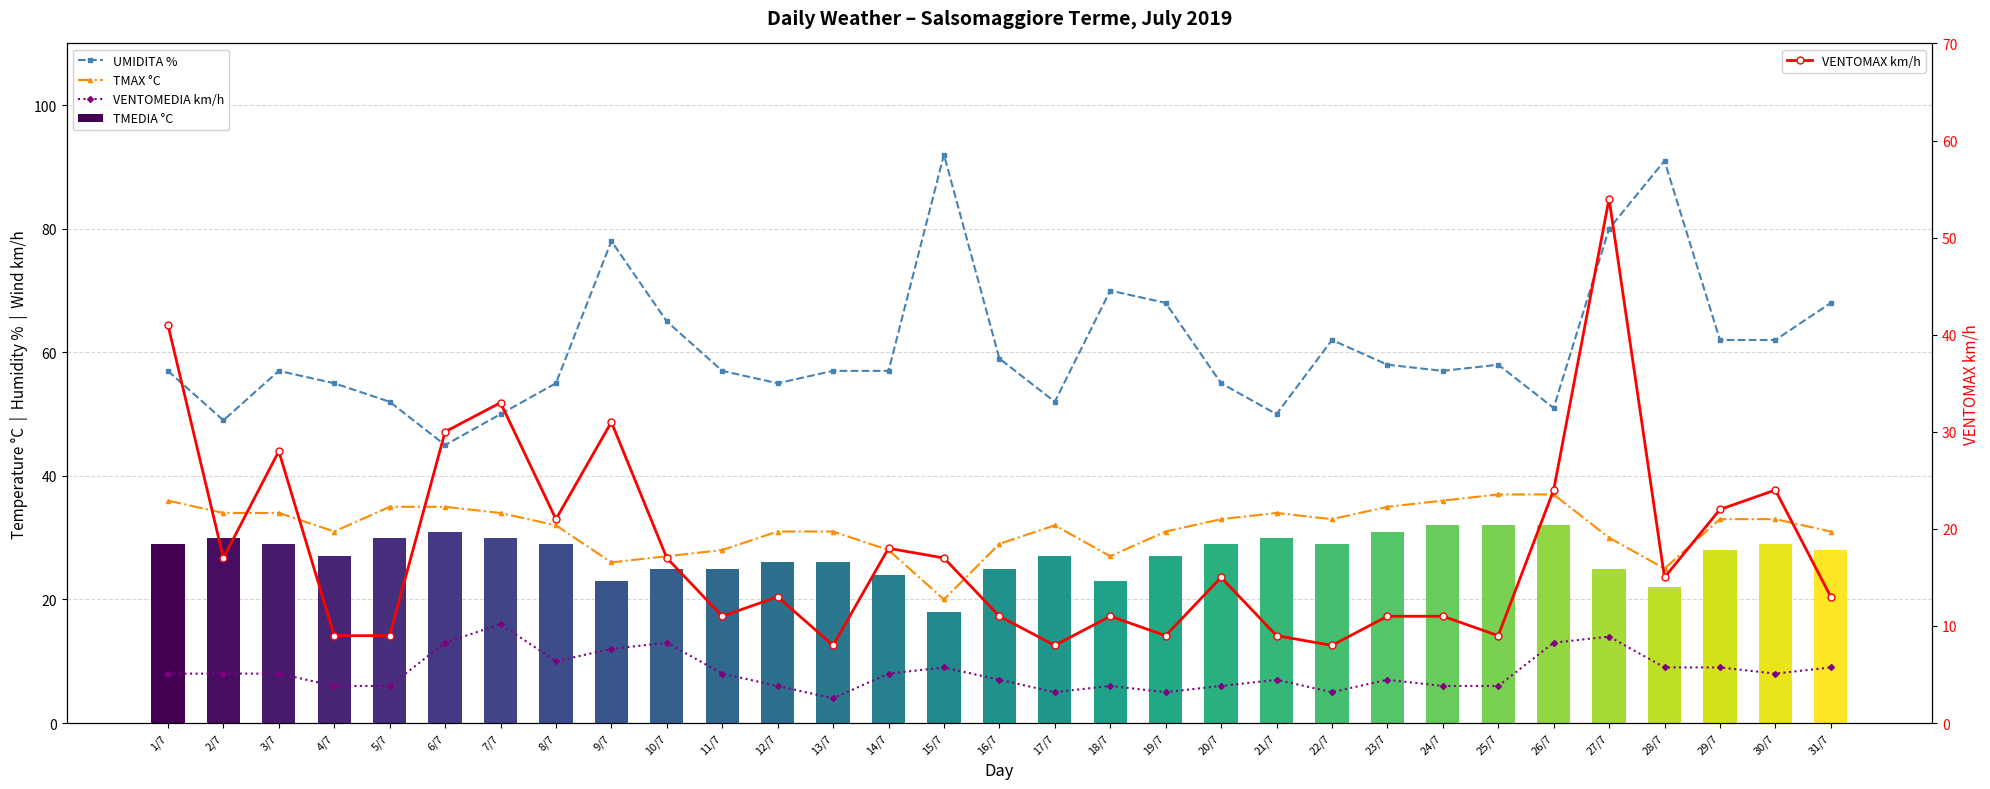

True or false: VENTOMEDIA km/h has a value of 4 at 25/7.

False